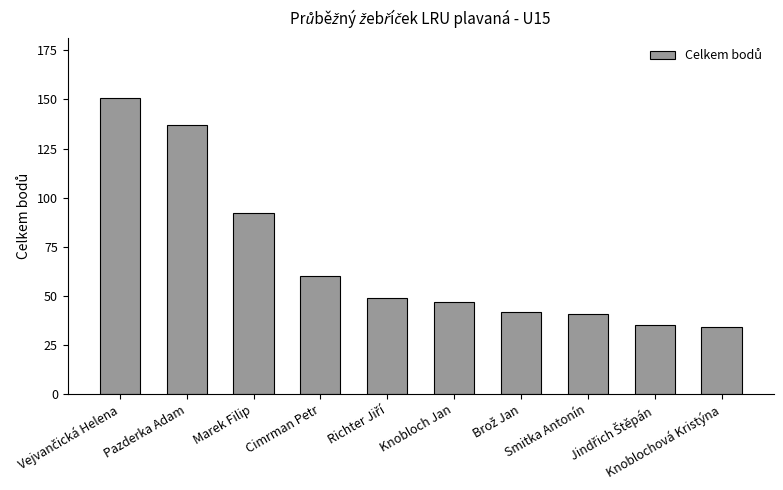

What is the difference between the second highest and second lowest values?

102